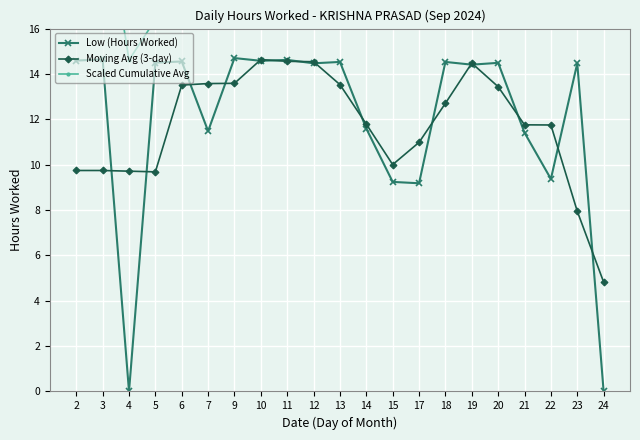

What is the maximum value for Low (Hours Worked)?

14.7